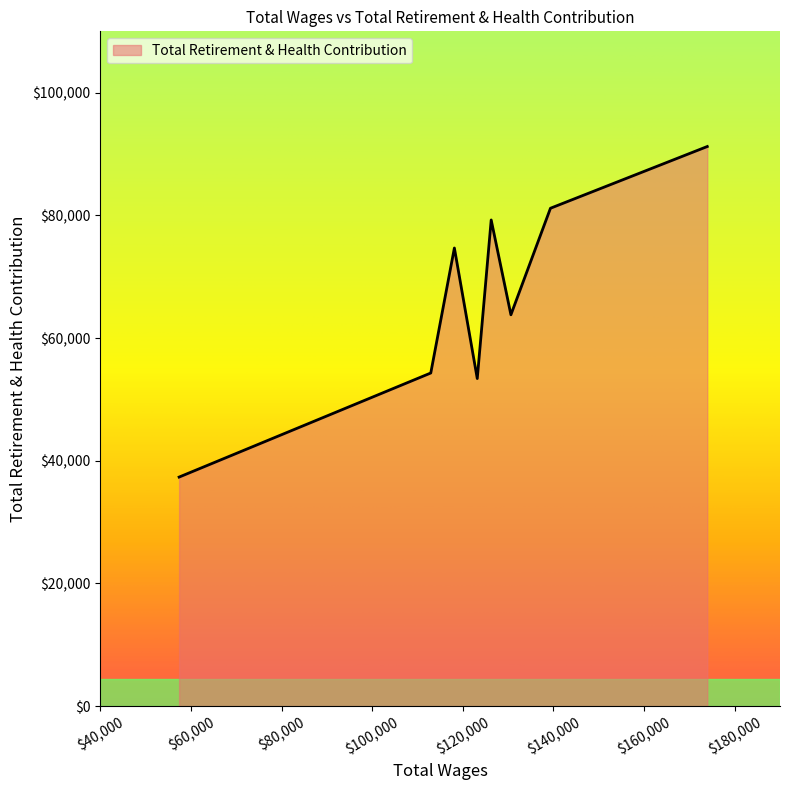

True or false: the data has more than 2 interior local peaks.

False